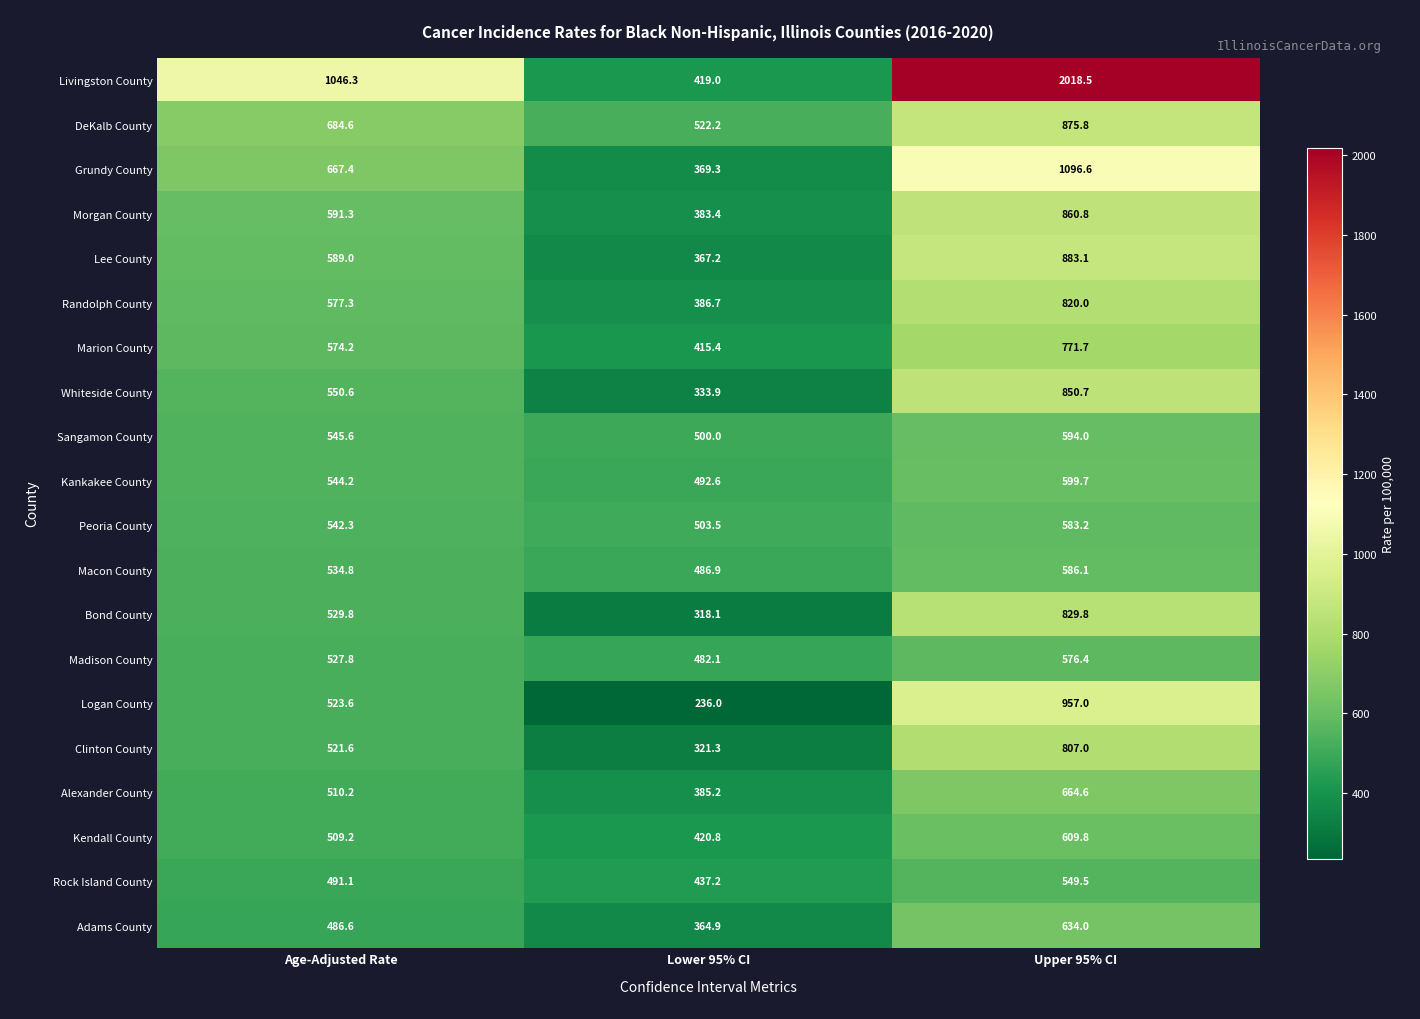

What is the minimum value shown in the chart?

236.0